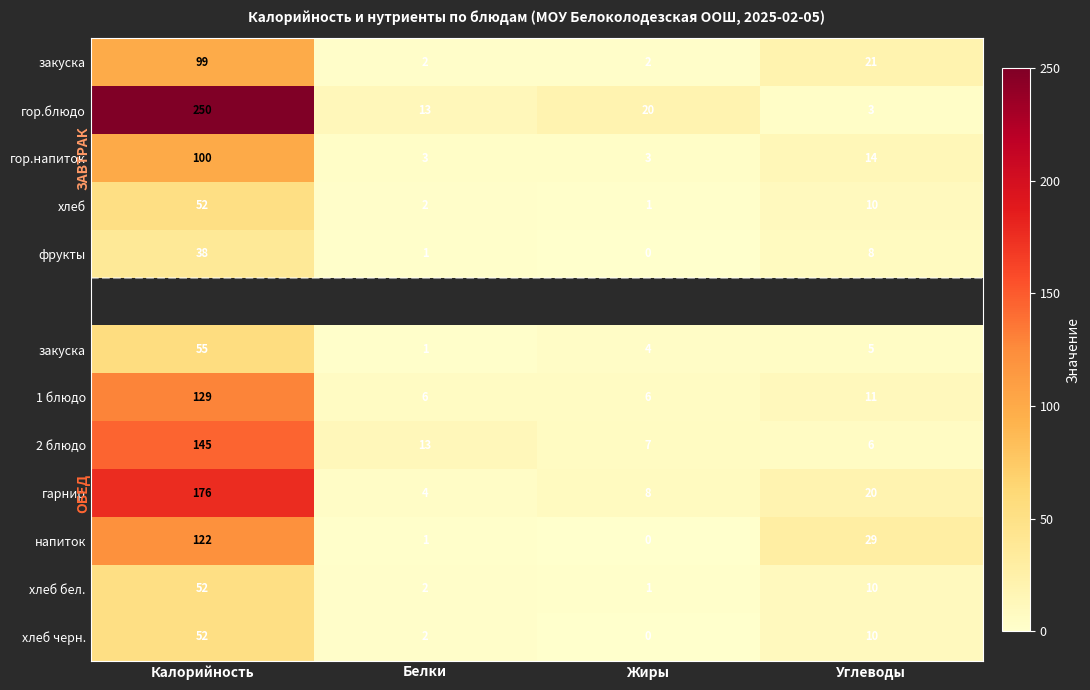

At how many categories does at least one series exceed 169?

1